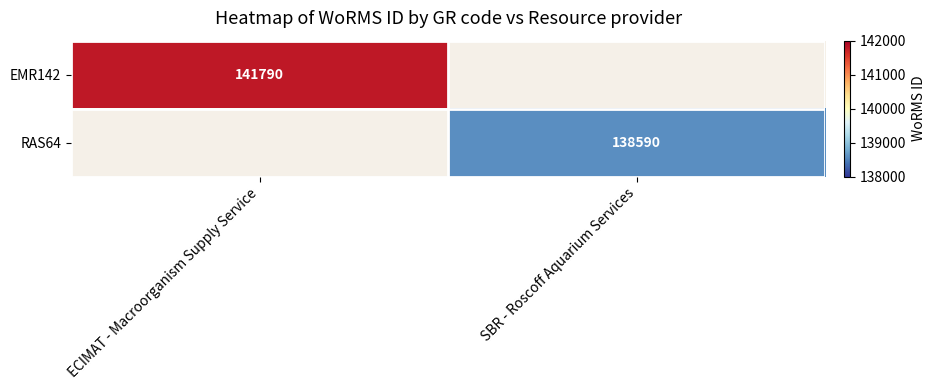

How many data points does each series have?

2